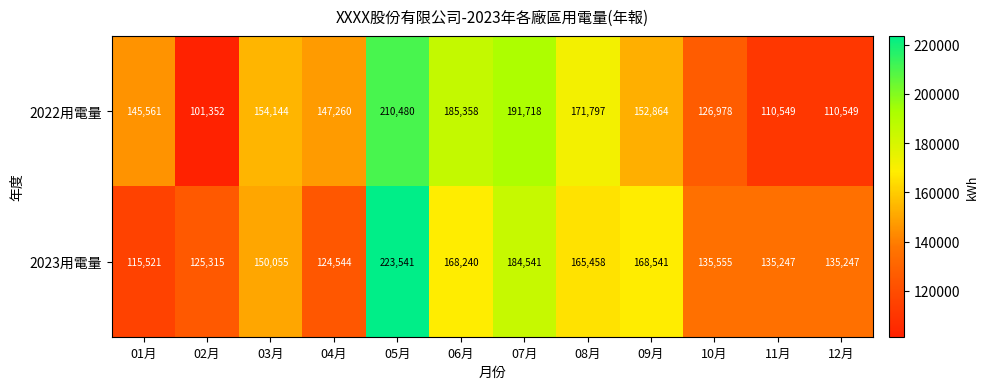

Between 02月 and 11月, which series saw the biggest shift?

2023用電量